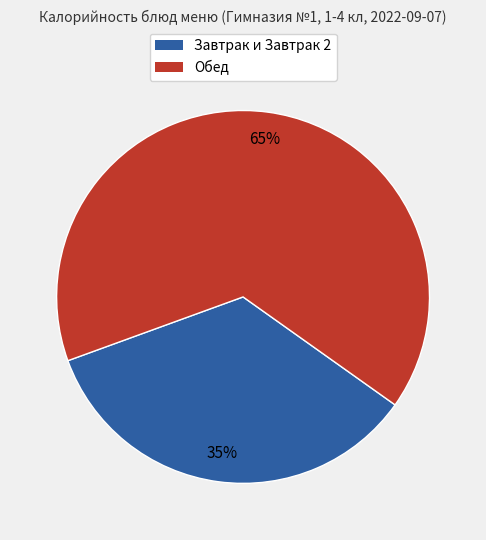

Does any single category account for the majority?

Yes